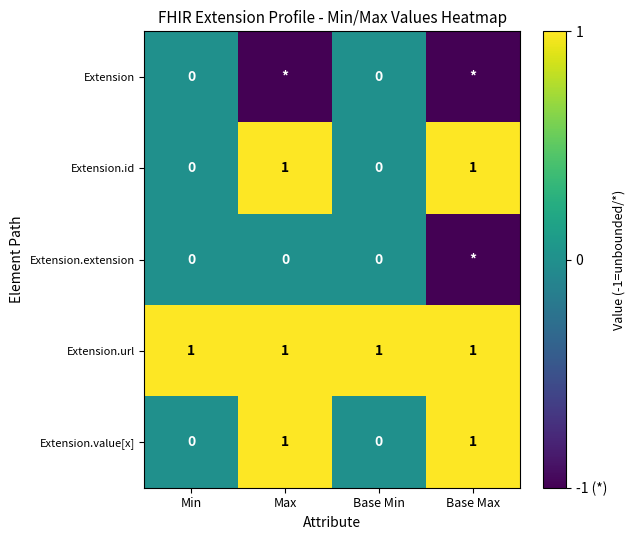

The Extension.value[x] series shows 0 at Base Min. True or false?

True